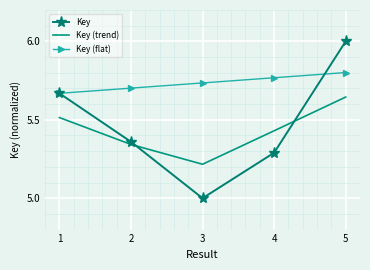

After their last crossing, which series has the higher values: Key or Key (trend)?

Key